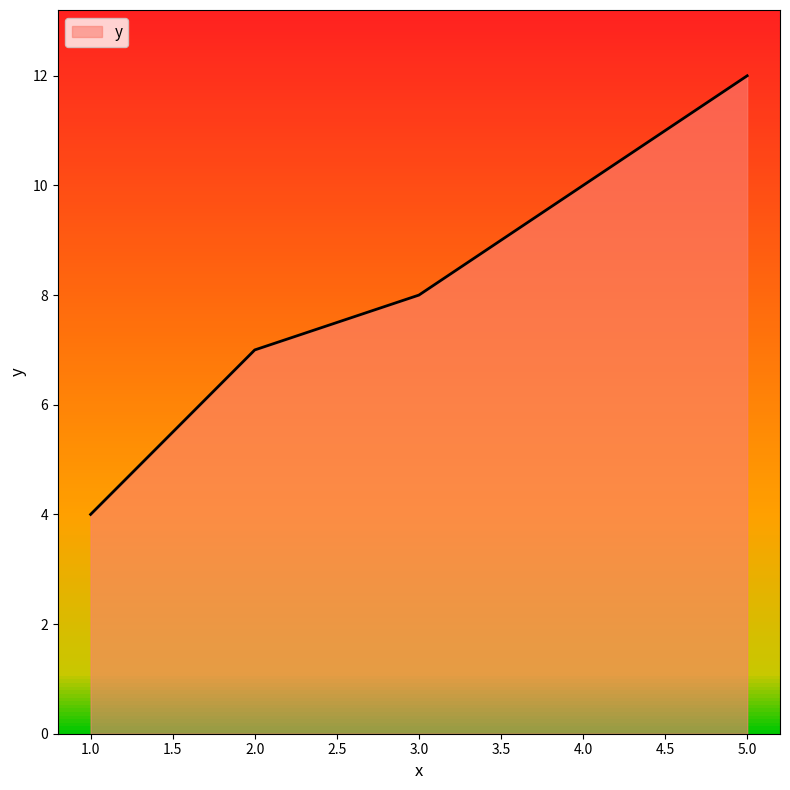

What is the average value?

8